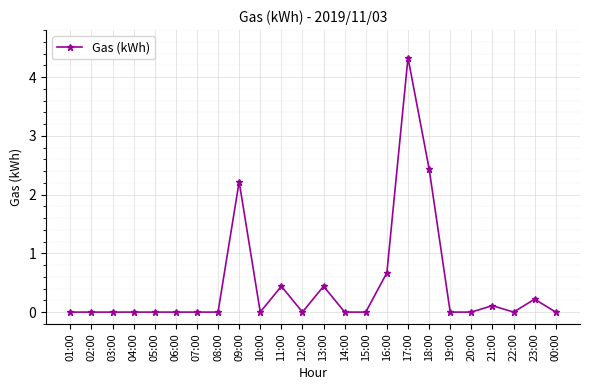

What is the label of the 7th point from the right?

18:00